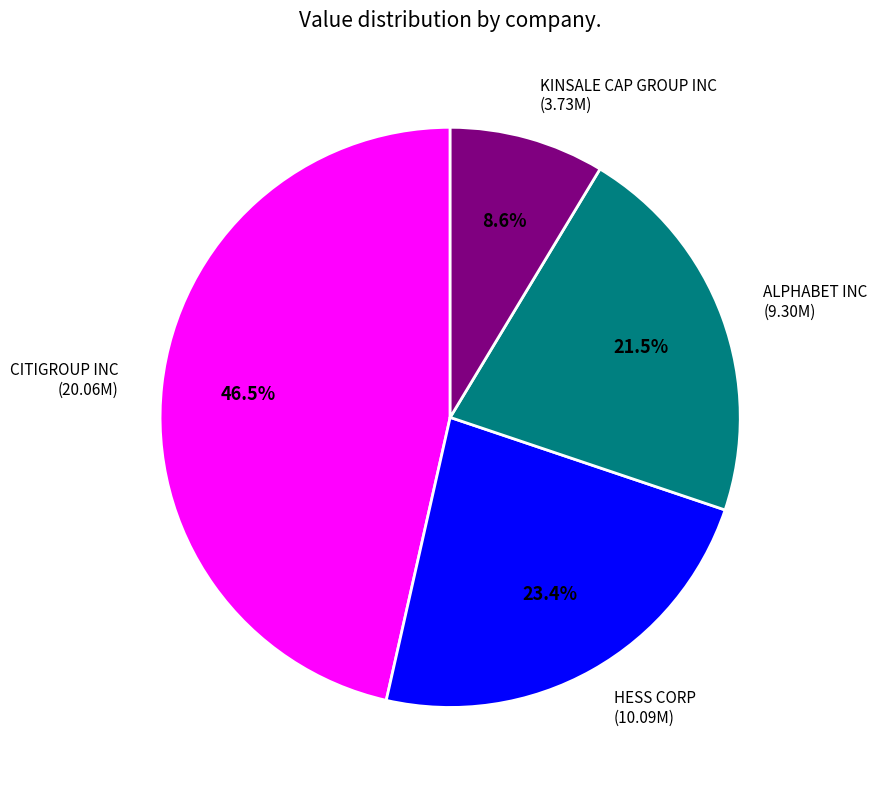

Which slice is the smallest?

KINSALE CAP GROUP INC